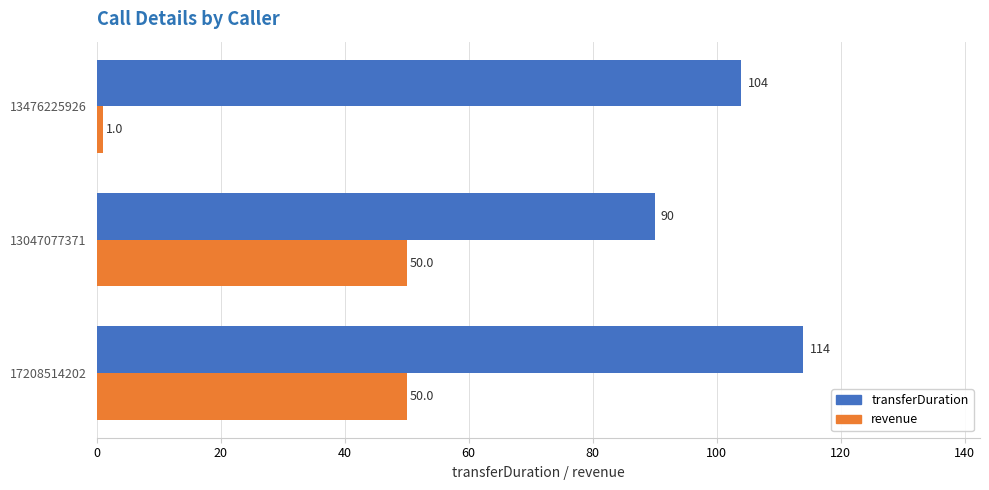

At how many categories does at least one series exceed 13?

3